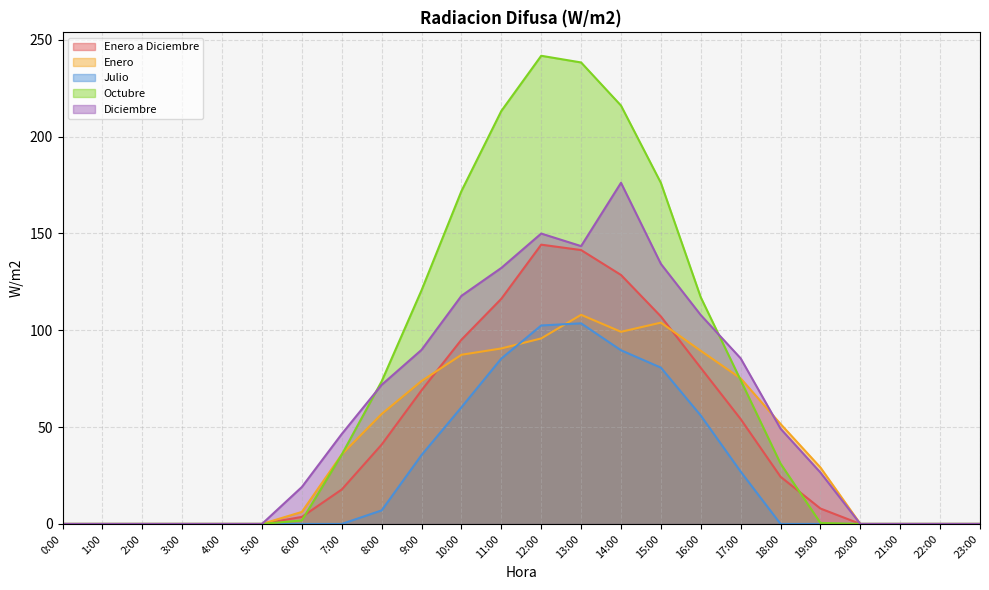

How many lines are shown in the chart?

5